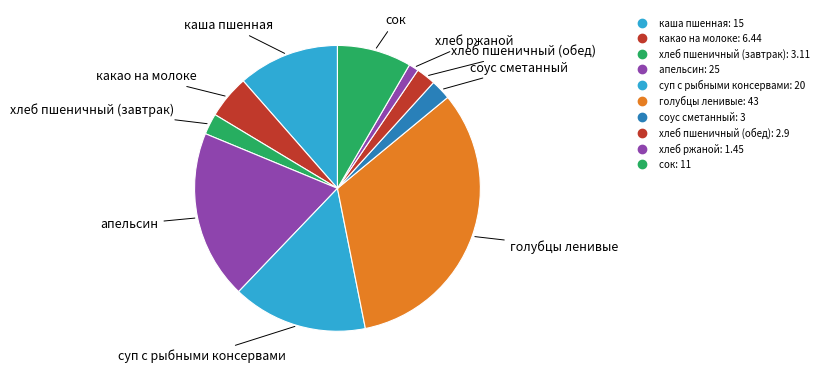

Count the number of slices in the pie.

10